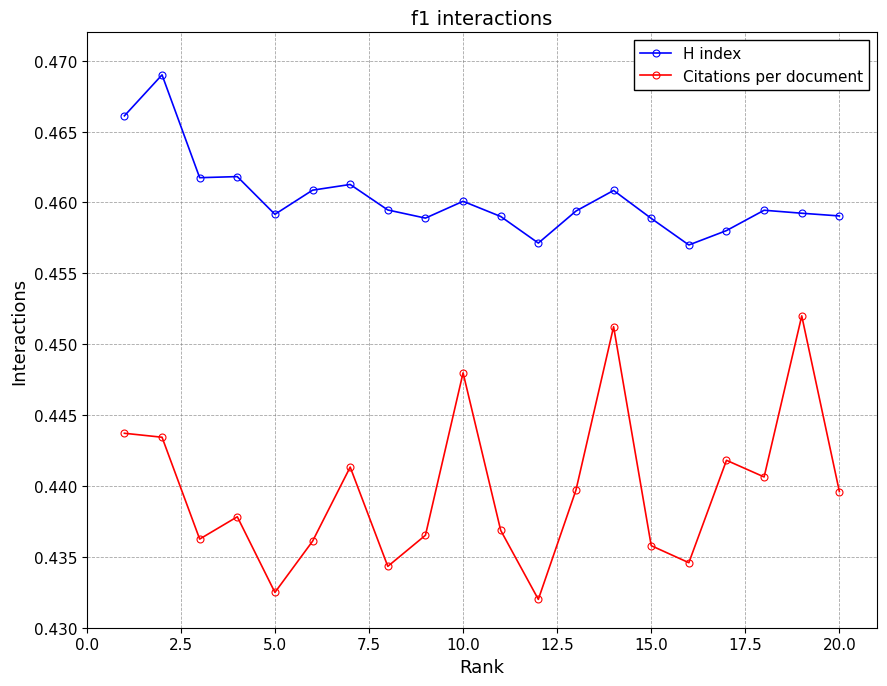

True or false: Citations per document and H index cross at least once.

False